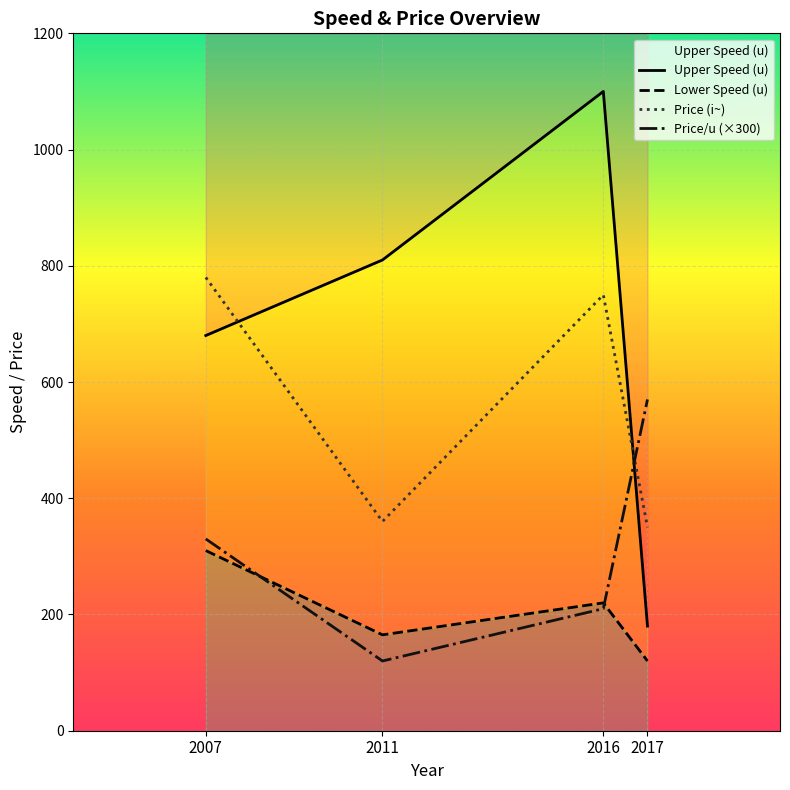

Reading right to left, extract all data points from this chart.

Upper Speed (u): 2017=180	2016=1100	2011=810	2007=680
Lower Speed (u): 2017=120	2016=220	2011=165	2007=310
Price (i~): 2017=350	2016=750	2011=360	2007=780
Price/u (×300): 2017=570	2016=210	2011=120	2007=330